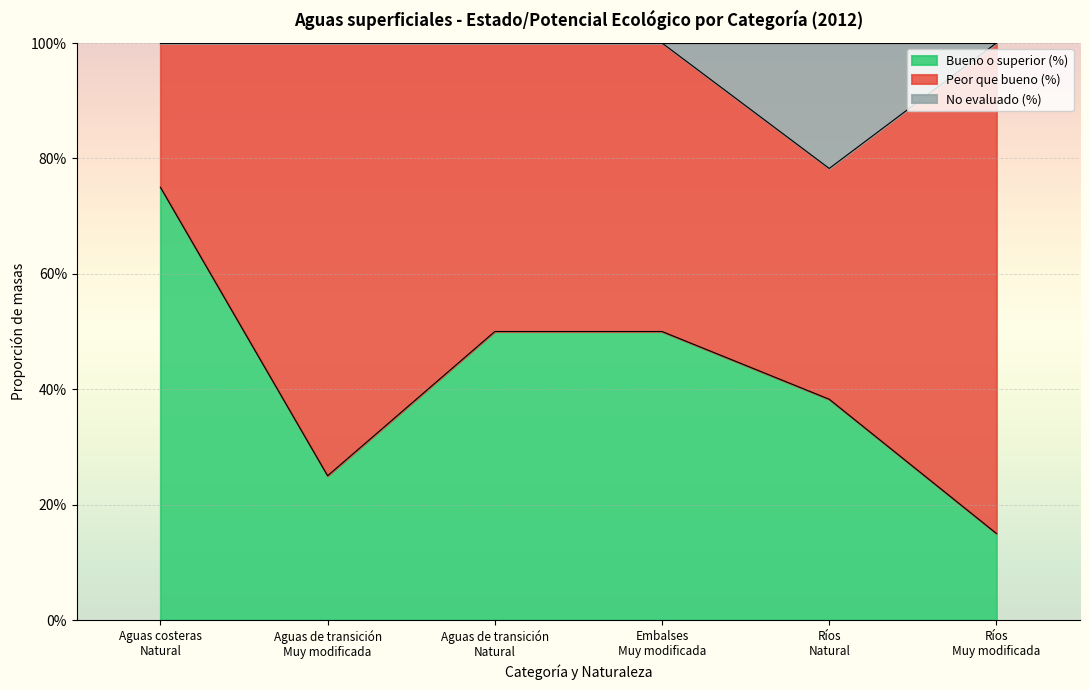

Does the chart display data point markers on the line(s)?

No